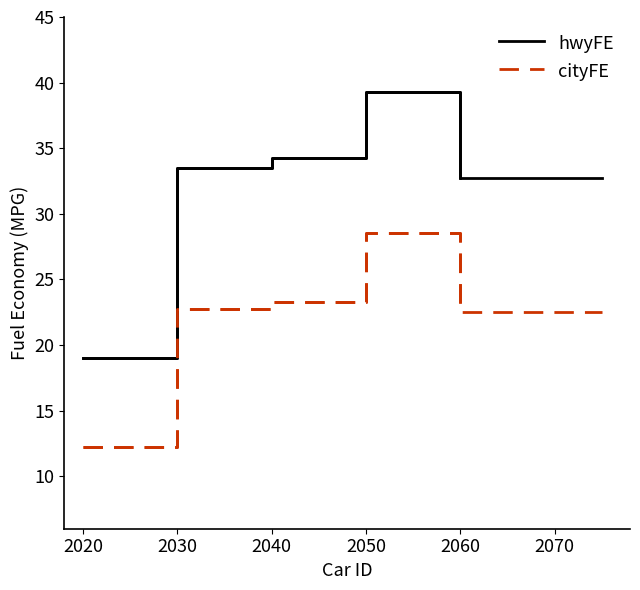

True or false: hwyFE and cityFE cross at least once.

False